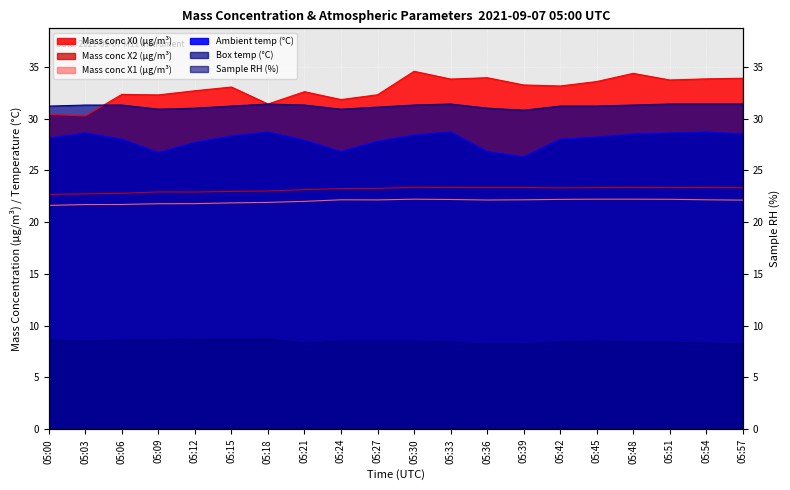

What is the difference between the second highest and second lowest values in the Mass conc X0 (μg/m³) series?

4.0